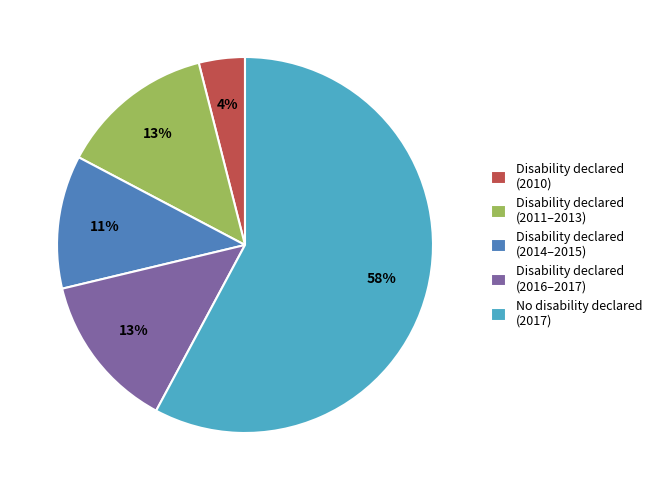

How many segments does this pie chart have?

5